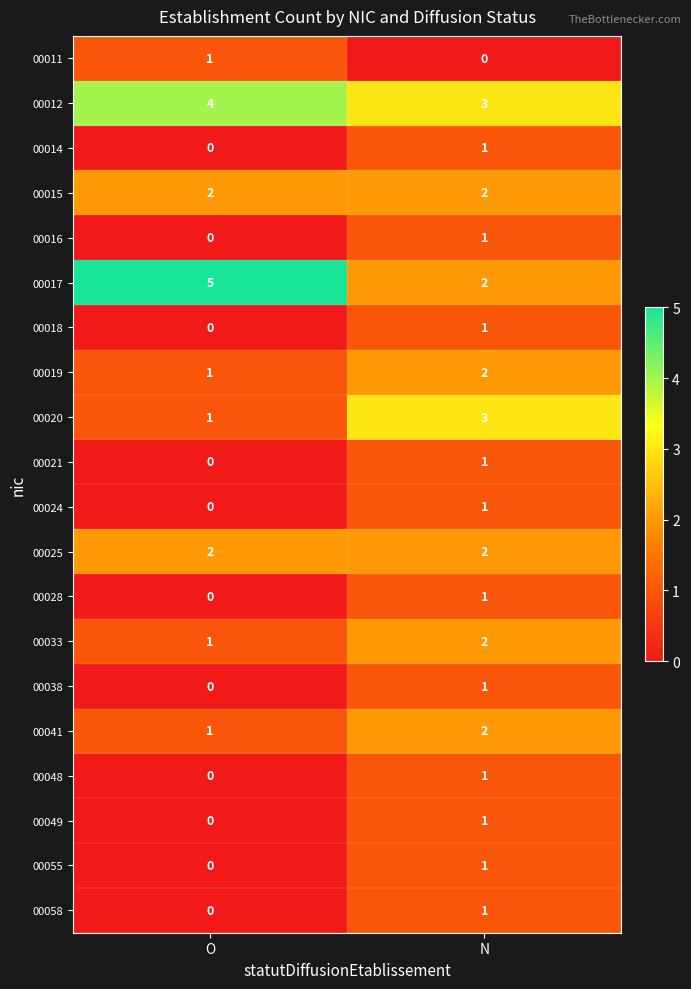

True or false: 00049 has a value of 0 at O.

True